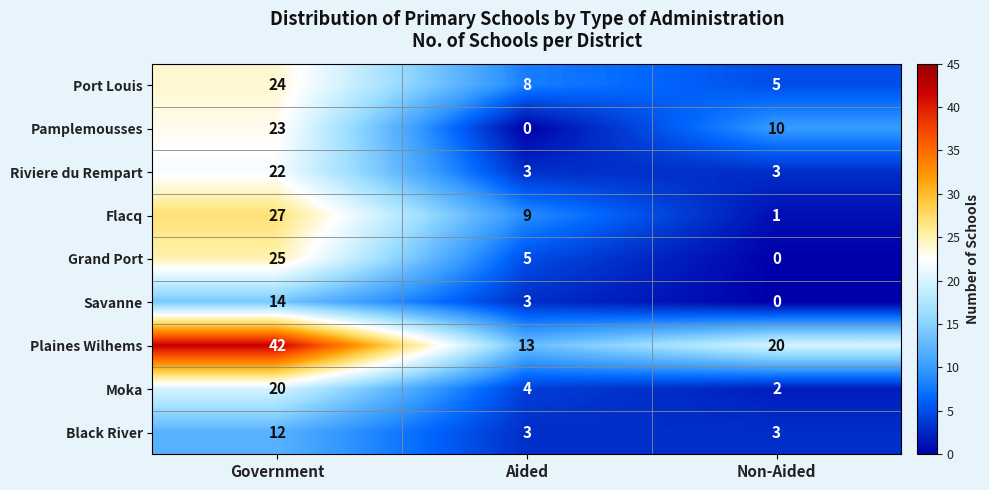

Is it true that Port Louis equals 24 at Government?

True